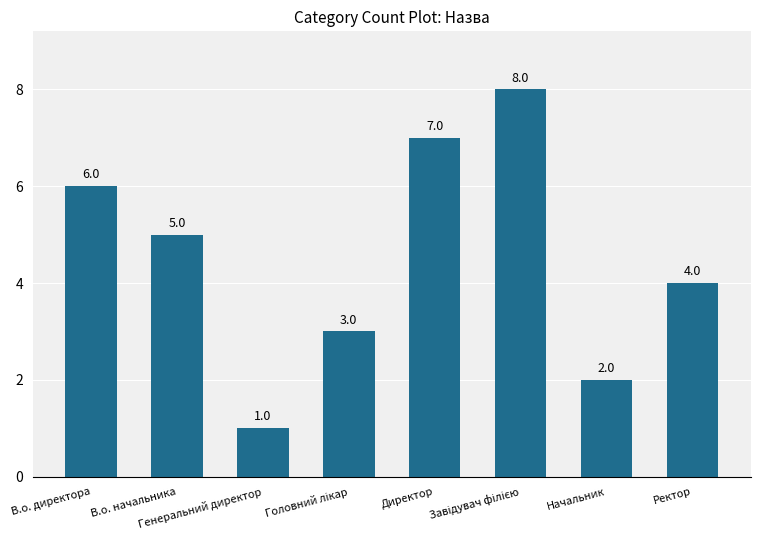

What is the label of the 8th bar from the left?

Ректор